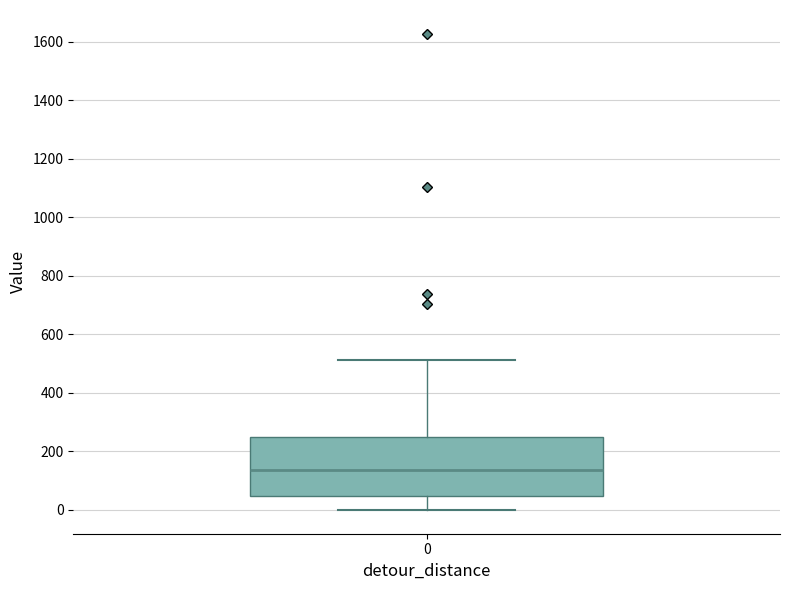

Transcribe this box plot: give where the median line is, the range the box spans, and where the two whiskers end, as read against the y-axis. The values are not printed on the chart, so give them approximately, as read against the axis.

median 140, box 40 to 240, whiskers 0 to 520